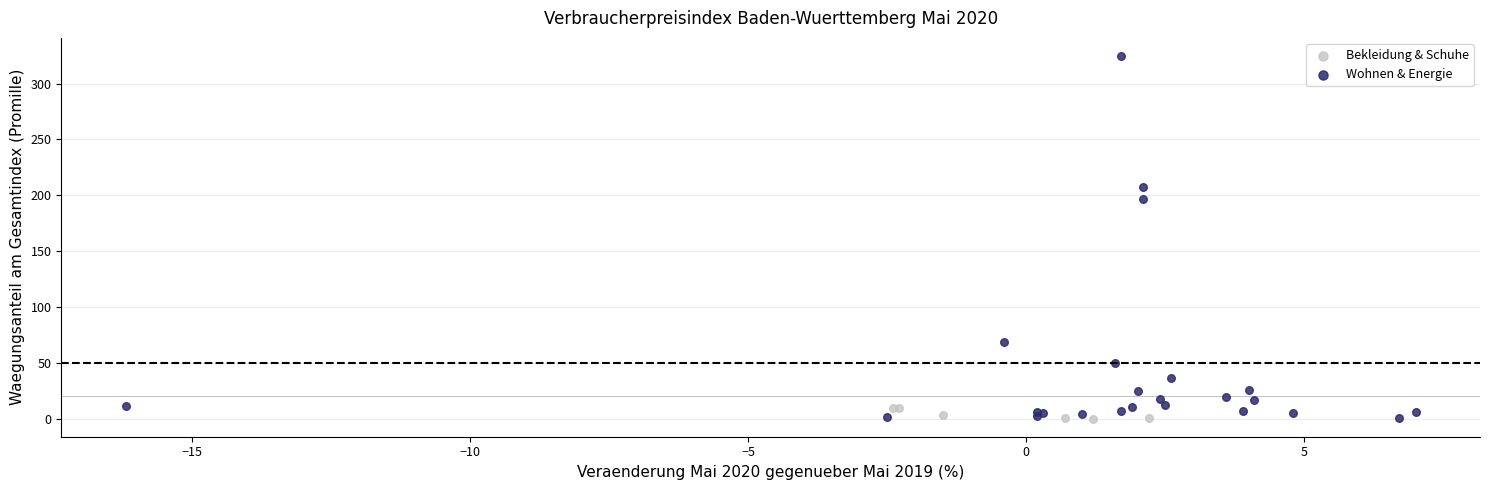

Which series reaches the maximum Y coordinate?

Wohnen & Energie